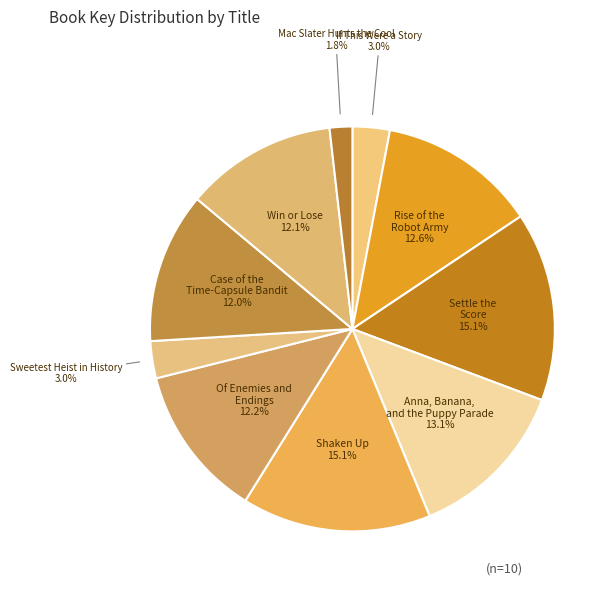

How many segments does this pie chart have?

10